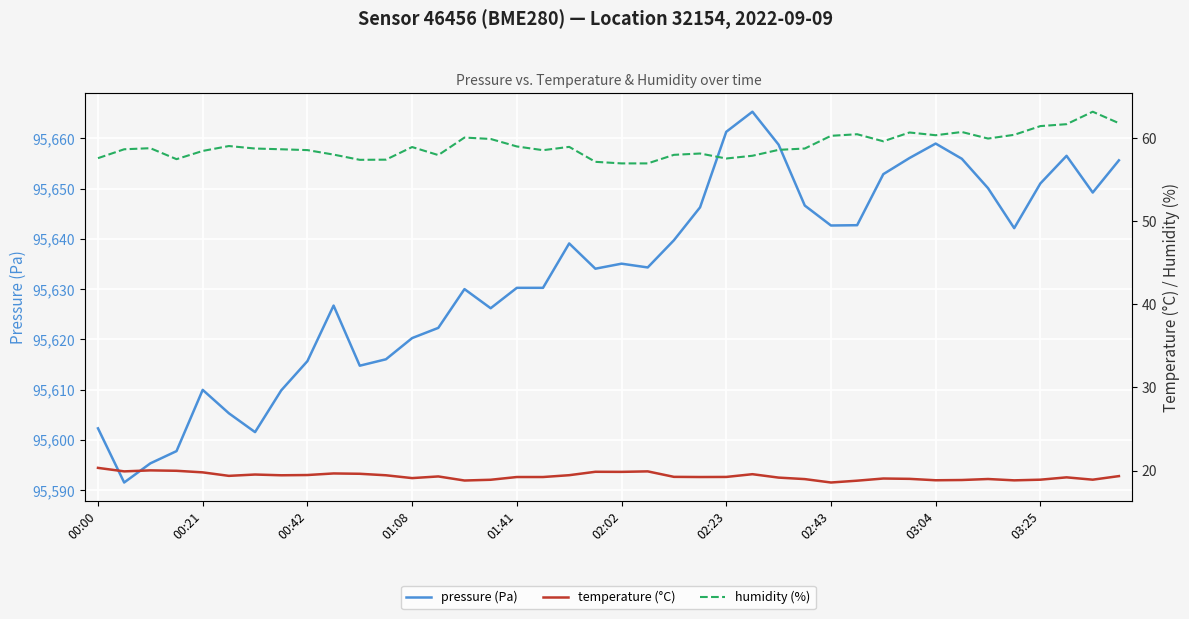

What is the total value across all series at 25?

95742.8